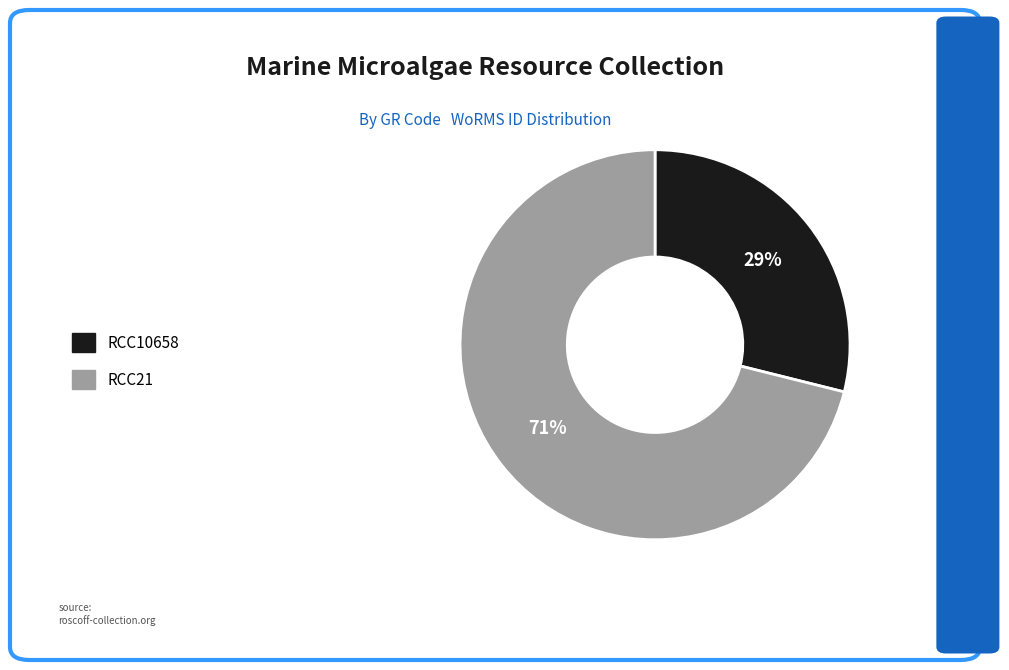

Approximately how many times larger is the value at RCC10658 compared to RCC21?

0.4